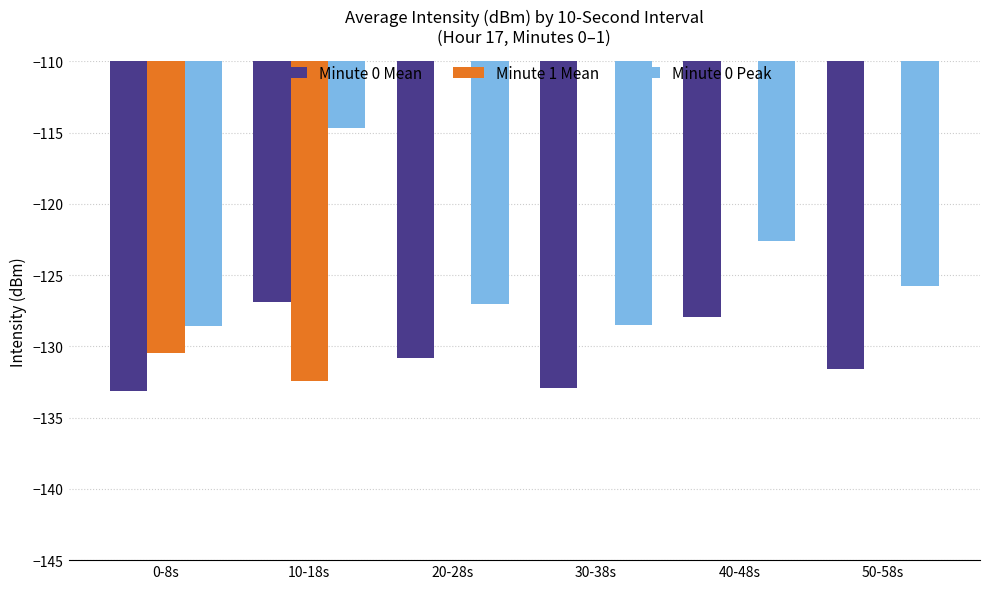

What is the approximate value of Minute 0 Peak at 50-58s?

-125.8